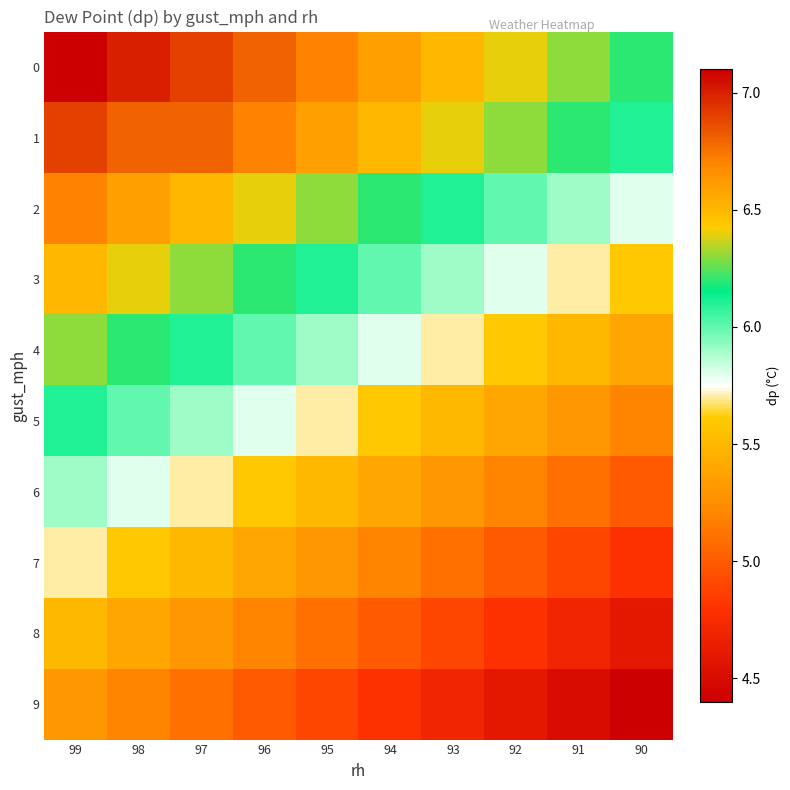

Reading right to left, extract all data points from this chart.

0: 90=6.2	91=6.3	92=6.4	93=6.5	94=6.6	95=6.7	96=6.8	97=6.9	98=7.0	99=7.1
1: 90=6.1	91=6.2	92=6.3	93=6.4	94=6.5	95=6.6	96=6.7	97=6.8	98=6.8	99=6.9
2: 90=5.8	91=5.9	92=6.0	93=6.1	94=6.2	95=6.3	96=6.4	97=6.5	98=6.6	99=6.7
3: 90=5.6	91=5.7	92=5.8	93=5.9	94=6.0	95=6.1	96=6.2	97=6.3	98=6.4	99=6.5
4: 90=5.4	91=5.5	92=5.6	93=5.7	94=5.8	95=5.9	96=6.0	97=6.1	98=6.2	99=6.3
5: 90=5.2	91=5.3	92=5.4	93=5.5	94=5.6	95=5.7	96=5.8	97=5.9	98=6.0	99=6.1
6: 90=5.0	91=5.1	92=5.2	93=5.3	94=5.4	95=5.5	96=5.6	97=5.7	98=5.8	99=5.9
7: 90=4.8	91=4.9	92=5.0	93=5.1	94=5.2	95=5.3	96=5.4	97=5.5	98=5.6	99=5.7
8: 90=4.6	91=4.7	92=4.8	93=4.9	94=5.0	95=5.1	96=5.2	97=5.3	98=5.4	99=5.5
9: 90=4.4	91=4.5	92=4.6	93=4.7	94=4.8	95=4.9	96=5.0	97=5.1	98=5.2	99=5.3